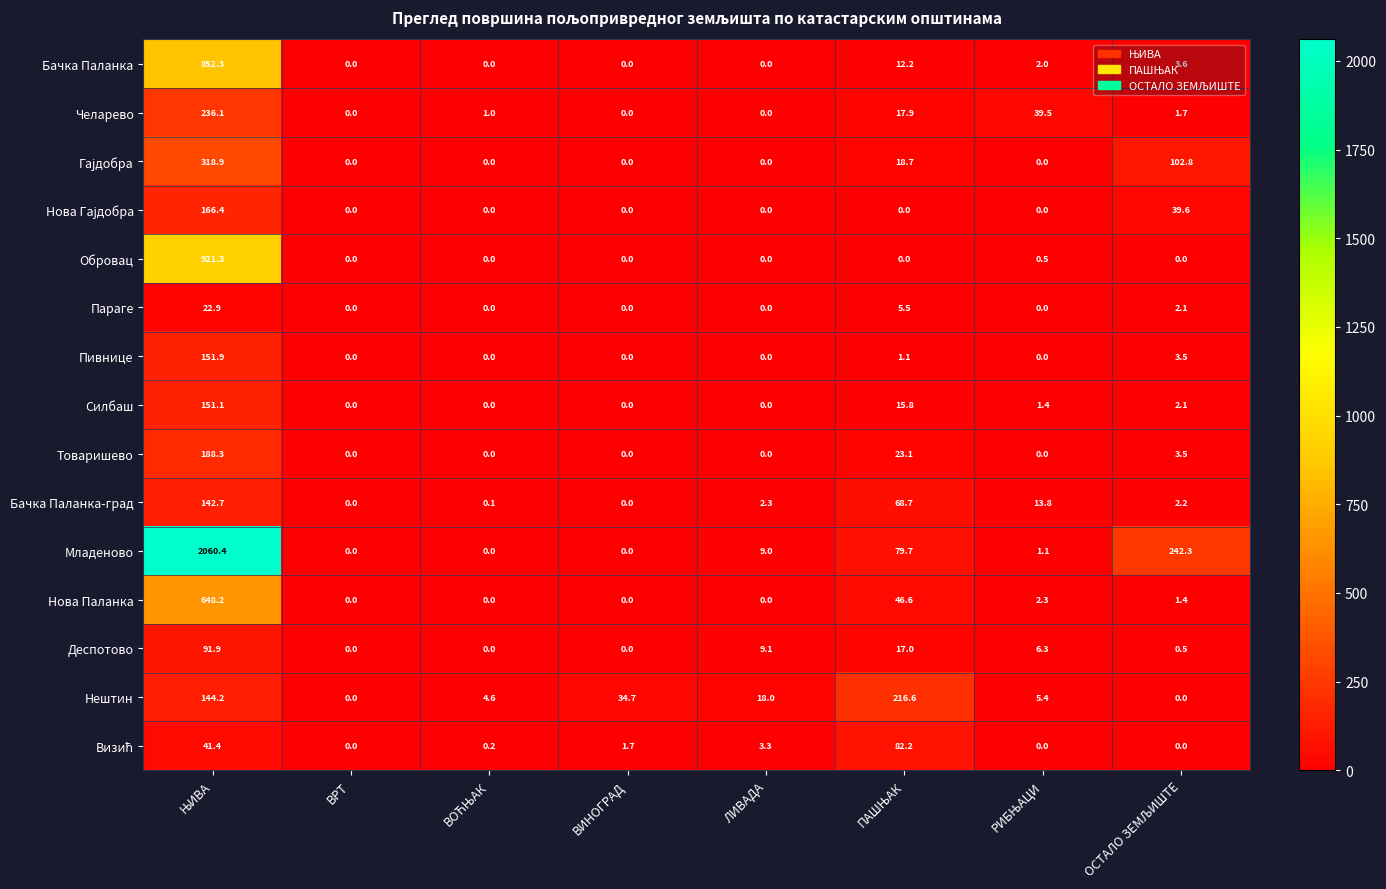

What is the average value of the Параге series?

3.8